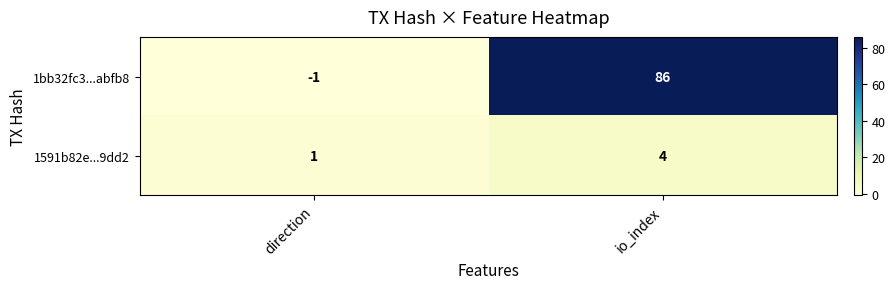

What is the sum of the 1bb32fc3...abfb8 values at direction and io_index?

85